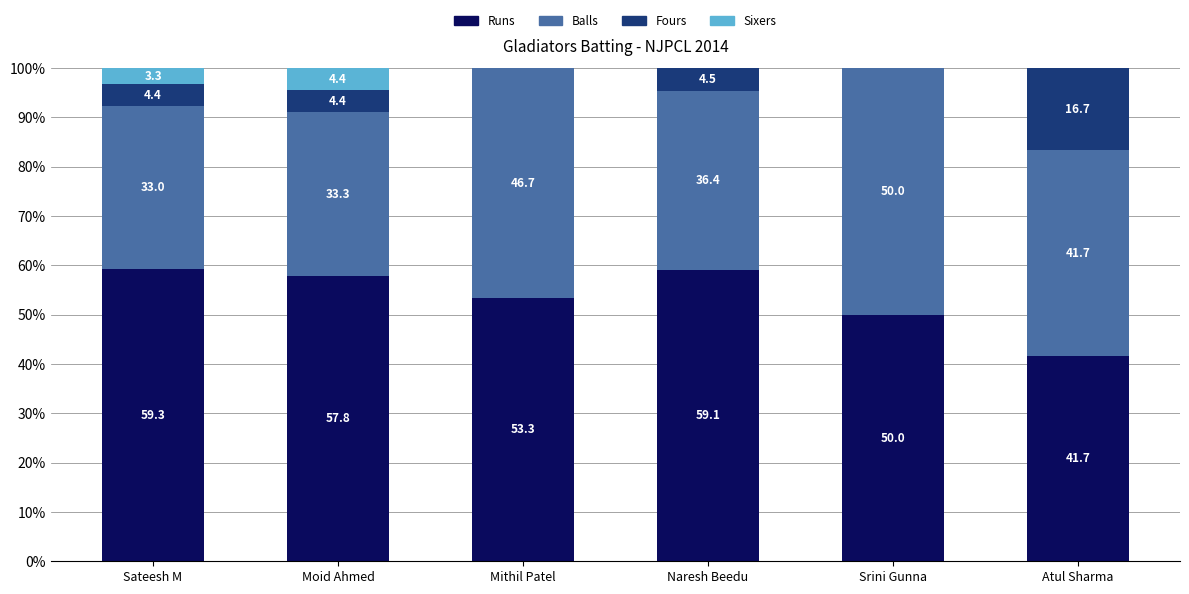

At which label is Runs closest to 50?

Srini Gunna